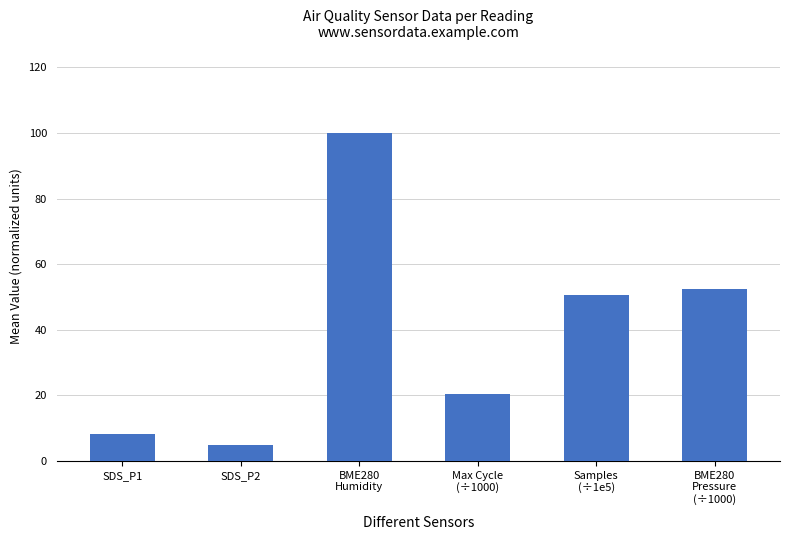

What is the label of the 2nd bar from the left?

SDS_P2